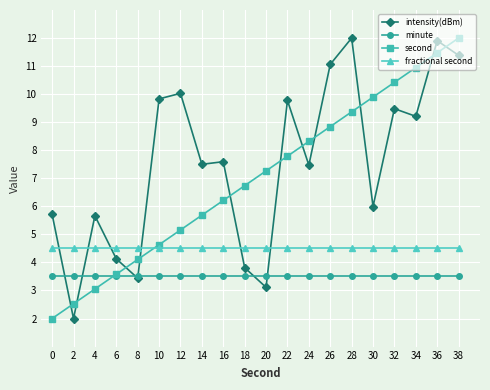

What are all the series names shown in the legend?

intensity(dBm), minute, second, fractional second